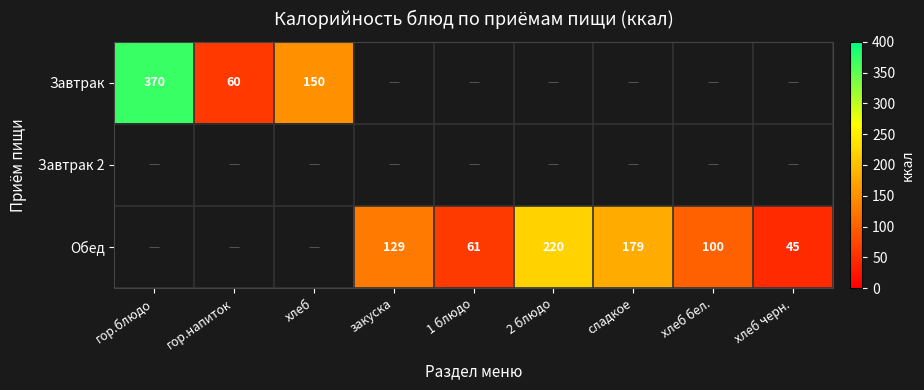

The value of Обед at 2 блюдо is 220. True or false?

True